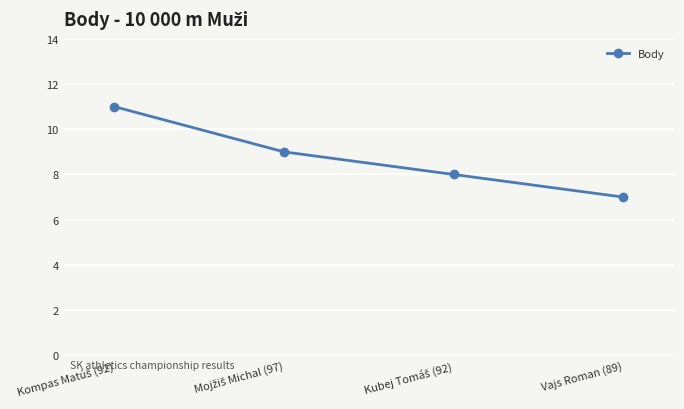

What is the smallest value displayed?

7